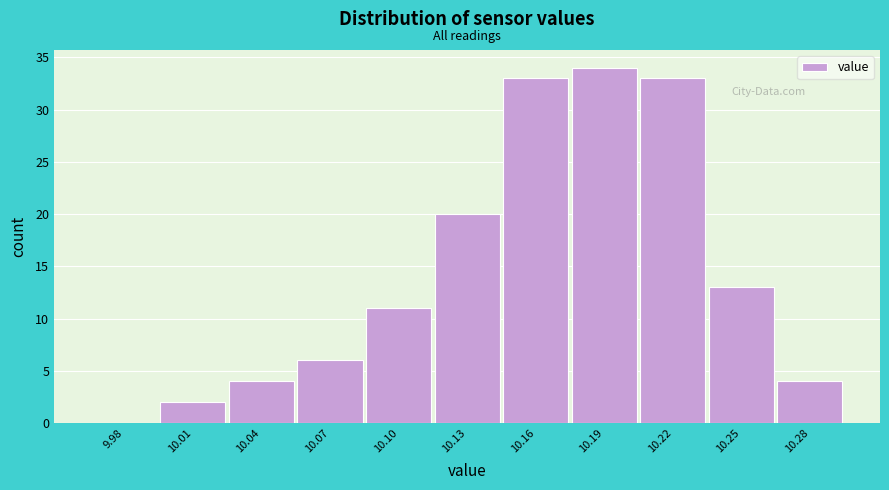

Reading left to right, extract all data points from this chart.

9.98=0	10.01=2	10.04=4	10.07=6	10.10=11	10.13=20	10.16=33	10.19=34	10.22=33	10.25=13	10.28=4